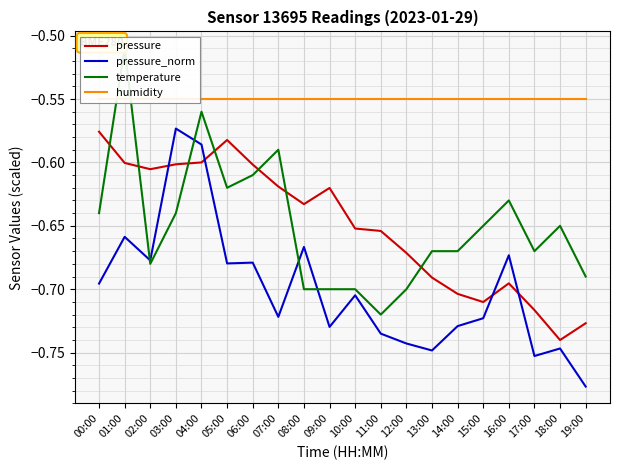

What value does the pressure_norm series have at 19:00?

-0.8